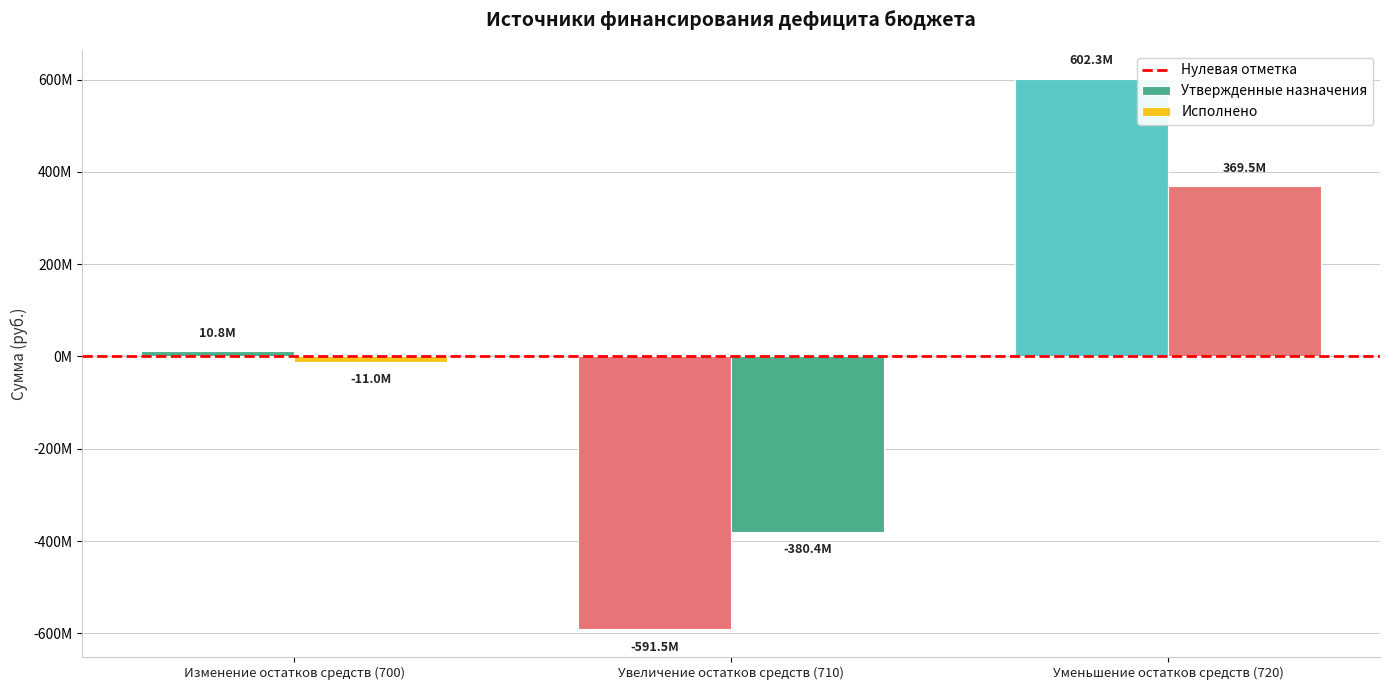

Reading left to right, list all the values displayed in this chart.

Утвержденные назначения: Изменение остатков средств (700)=10825981.9	Увеличение остатков средств (710)=-591453531.6	Уменьшение остатков средств (720)=602279513.6
Исполнено: Изменение остатков средств (700)=-10957908.2	Увеличение остатков средств (710)=-380445101.7	Уменьшение остатков средств (720)=369487193.5